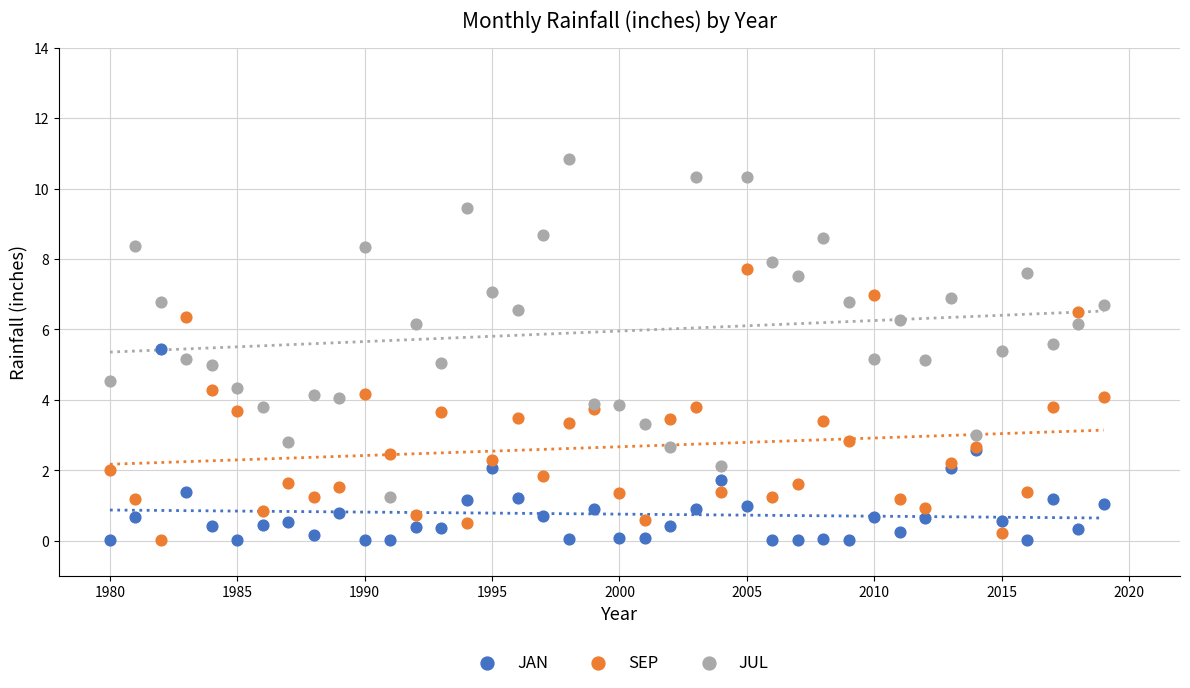

What is the X range (max minus min) for the scatter plot?

39.0